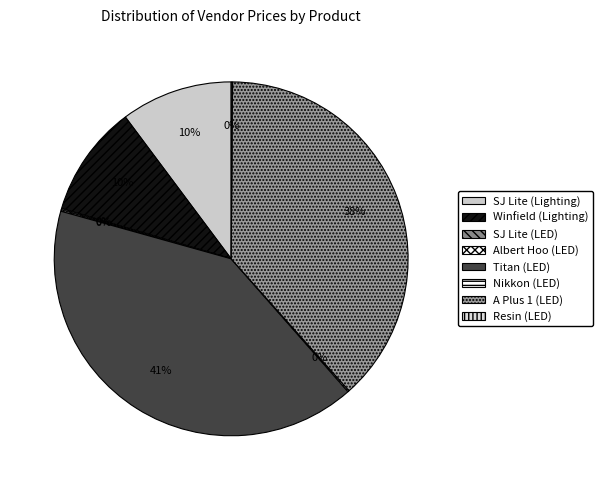

Is there a majority slice in this chart?

No